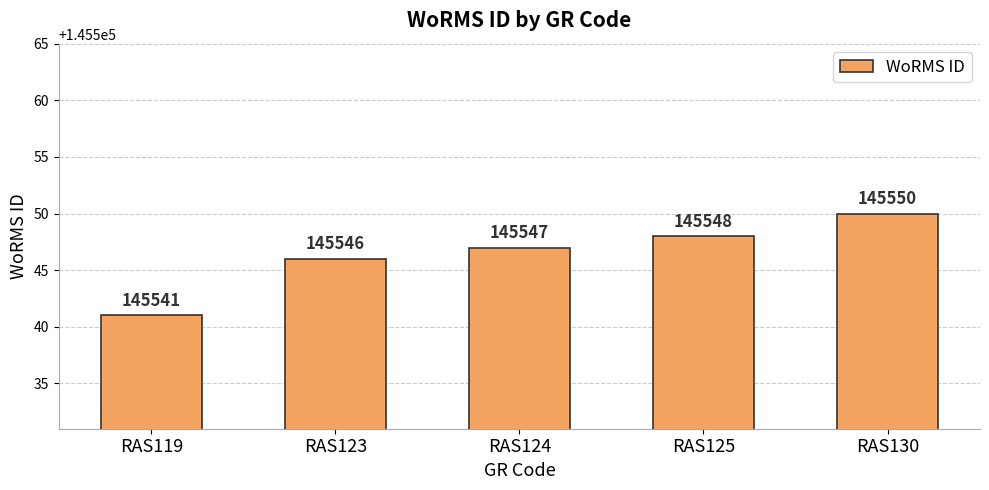

Reading right to left, transcribe all the data shown in this chart.

RAS130=145550	RAS125=145548	RAS124=145547	RAS123=145546	RAS119=145541